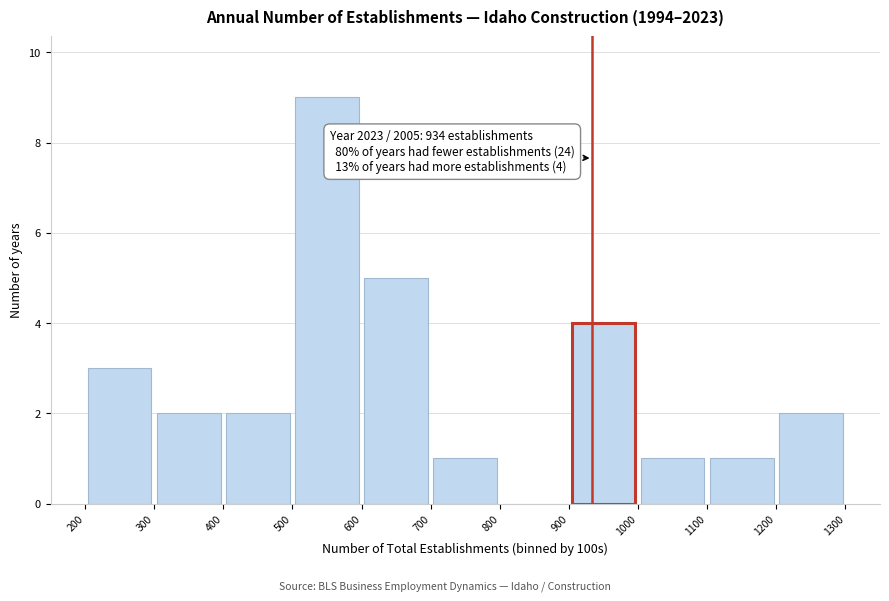

Which range on the x-axis has the tallest bar?

500 to 600